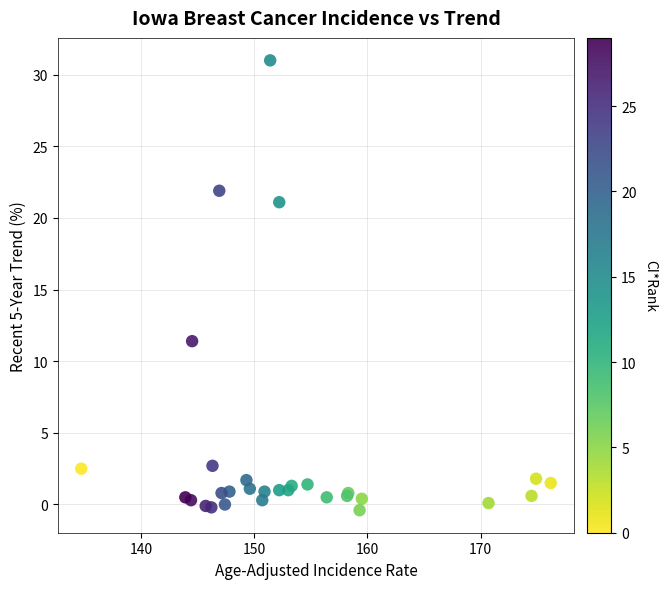

What Y value in the scatter plot is closest to 15?

11.4